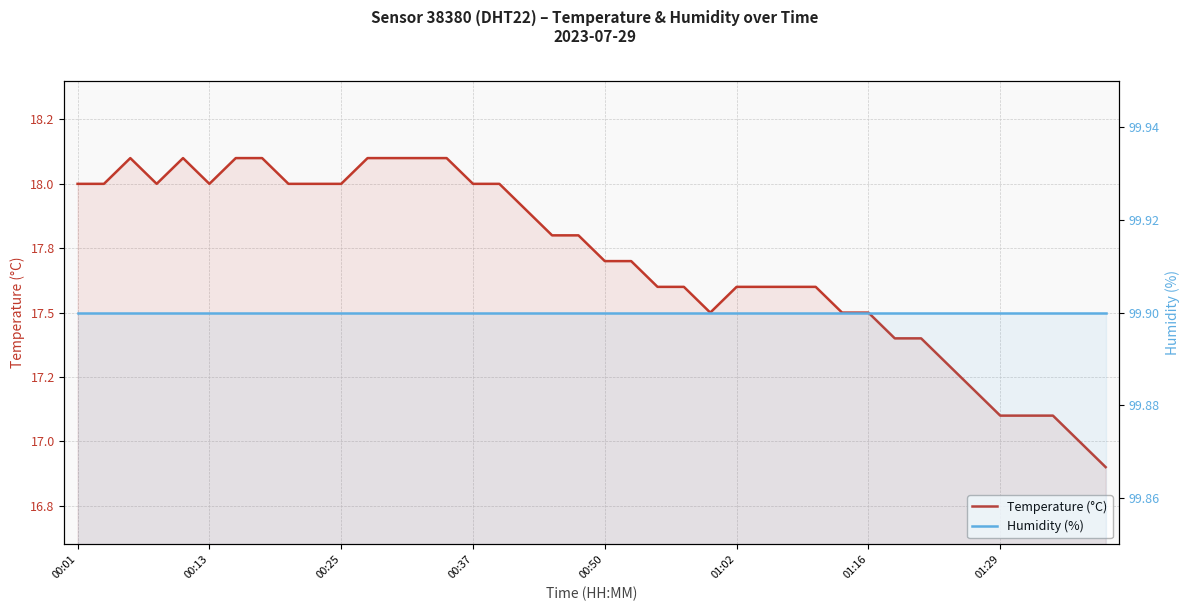

What are all the series names shown in the legend?

Temperature (°C), Humidity (%)